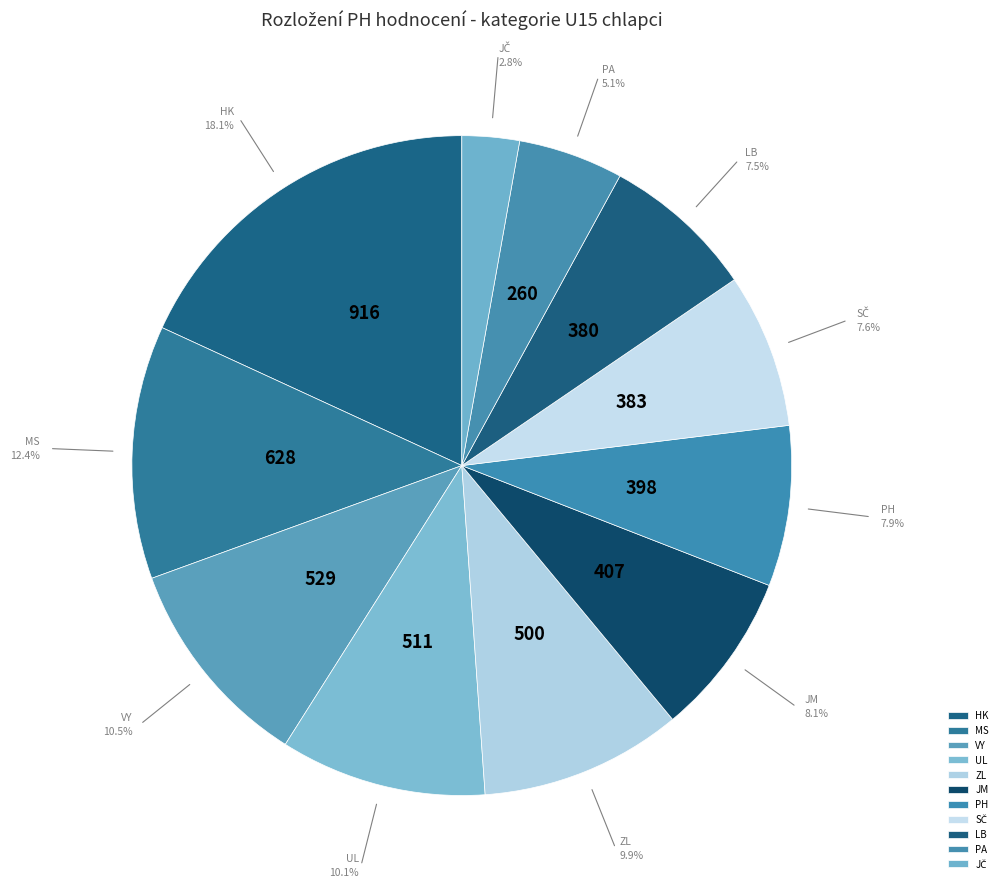

Combined, what portion of the pie is MS and UL?

22.5%